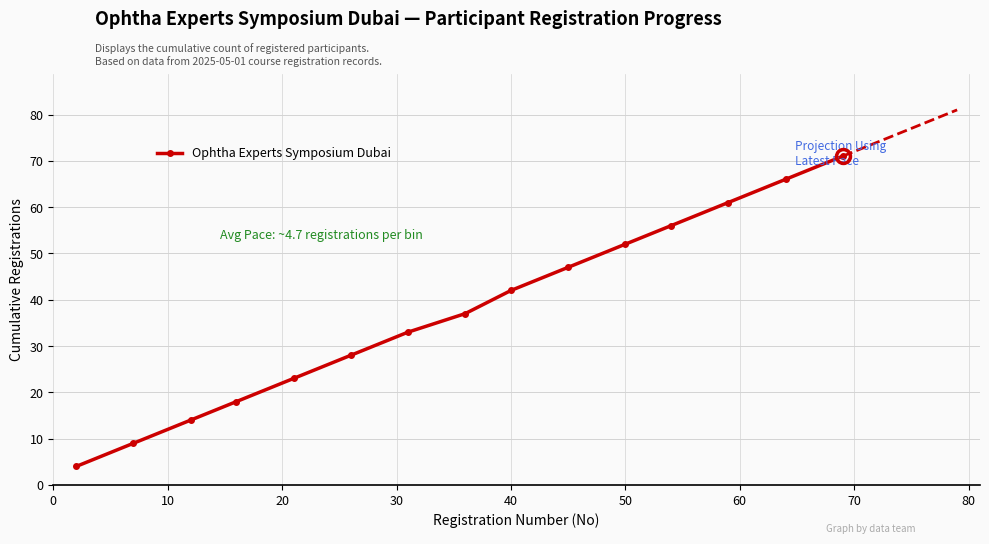

What is the greatest value displayed?

71